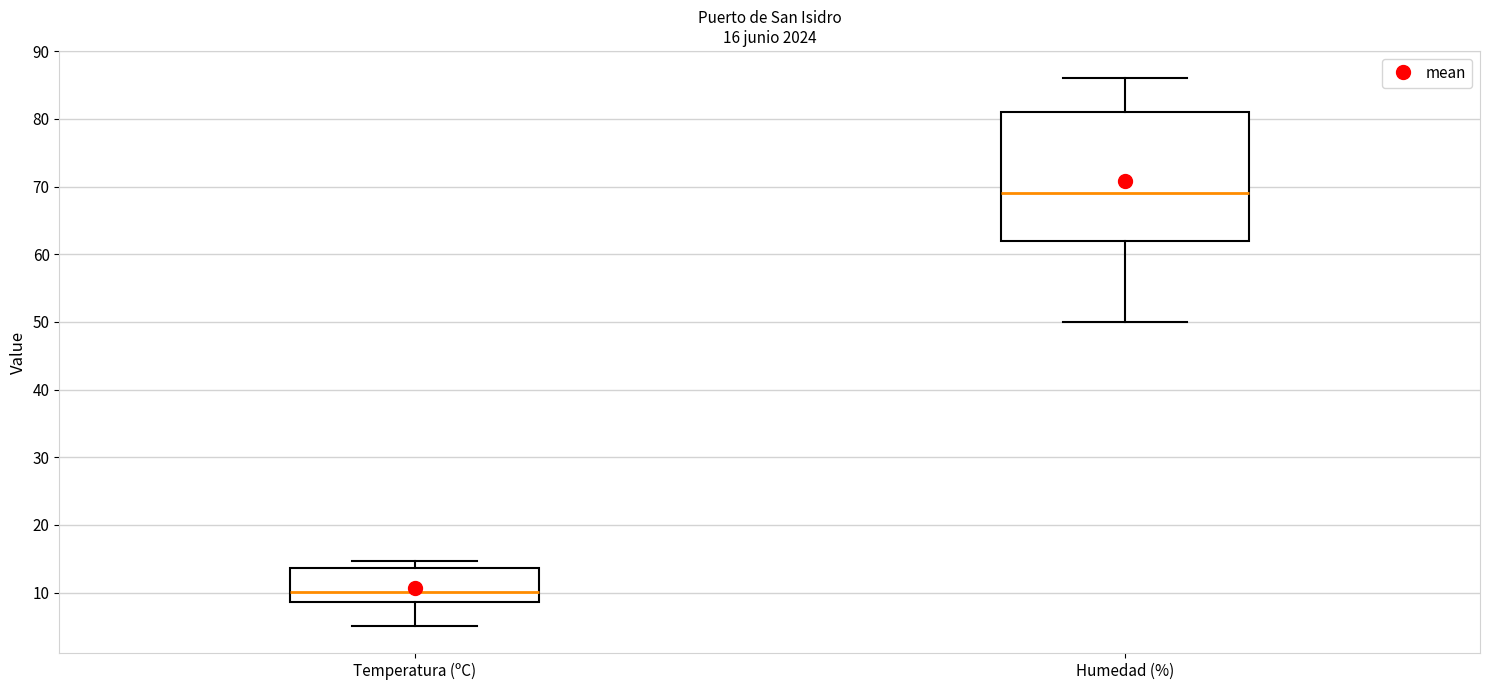

Which box's median line is the lowest?

Temperatura (ºC)